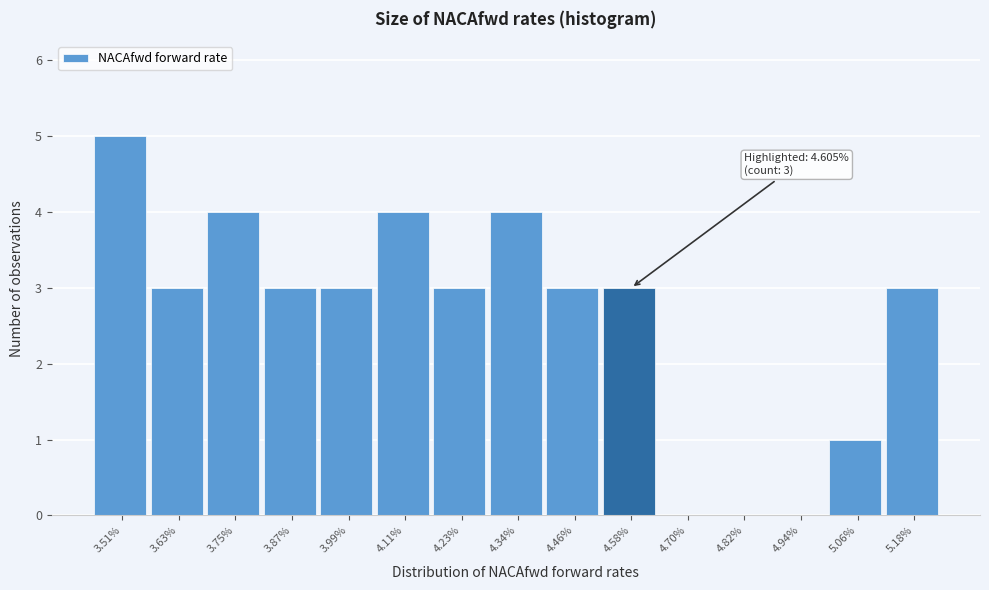

Reading left to right, list all the values displayed in this chart.

3.51%=5	3.63%=3	3.75%=4	3.87%=3	3.99%=3	4.11%=4	4.23%=3	4.34%=4	4.46%=3	4.58%=3	4.70%=0	4.82%=0	4.94%=0	5.06%=1	5.18%=3